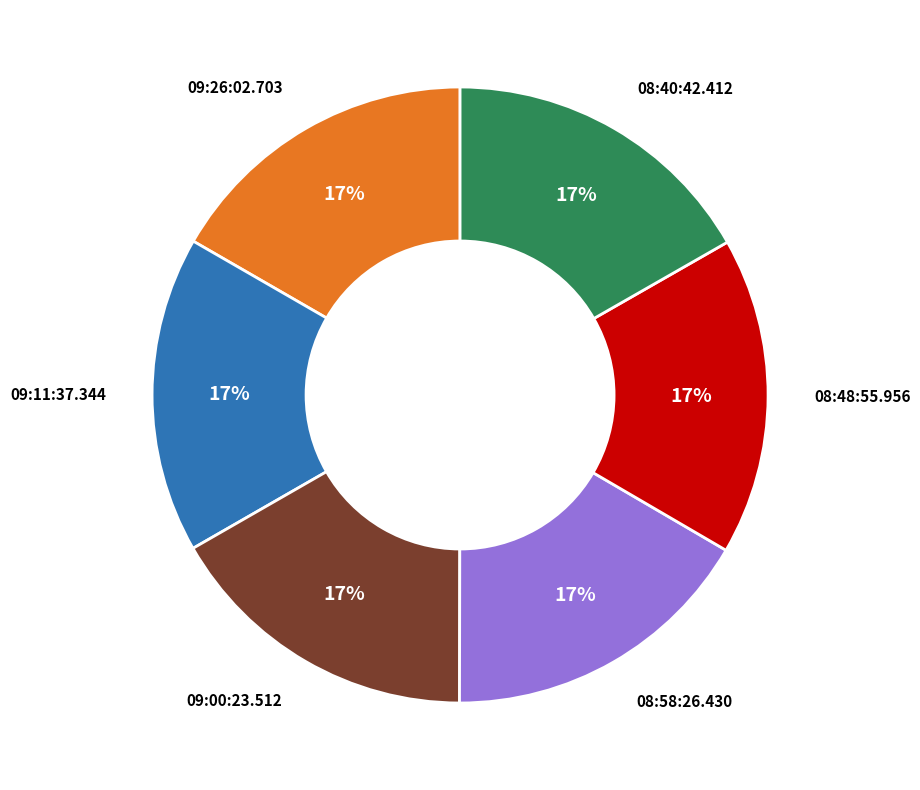

Count the number of slices in the pie.

6